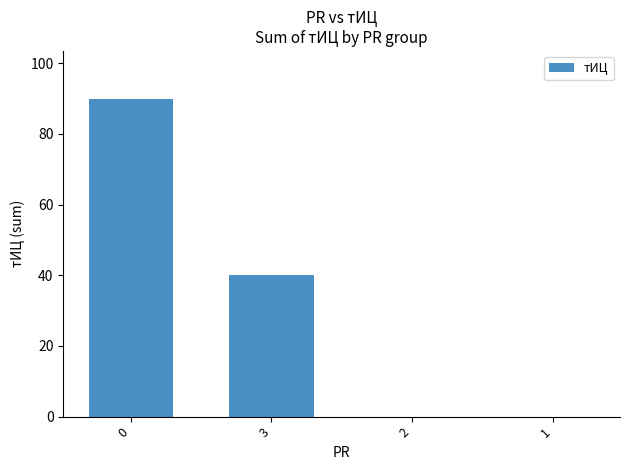

Are the bars horizontal?

No